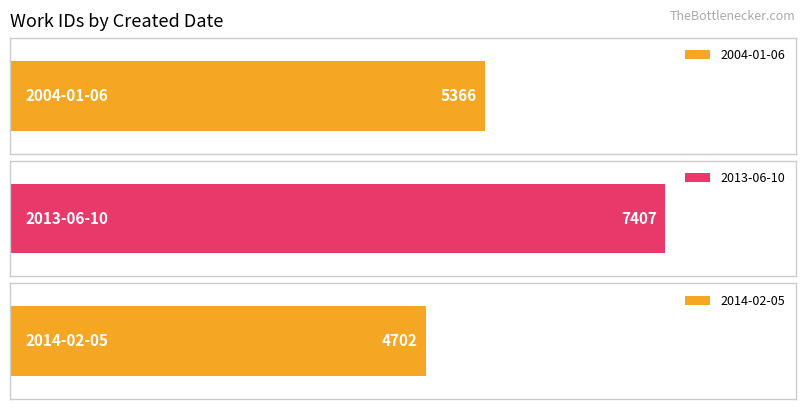

List the labels in order of value, smallest first.

2014-02-05, 2004-01-06, 2013-06-10